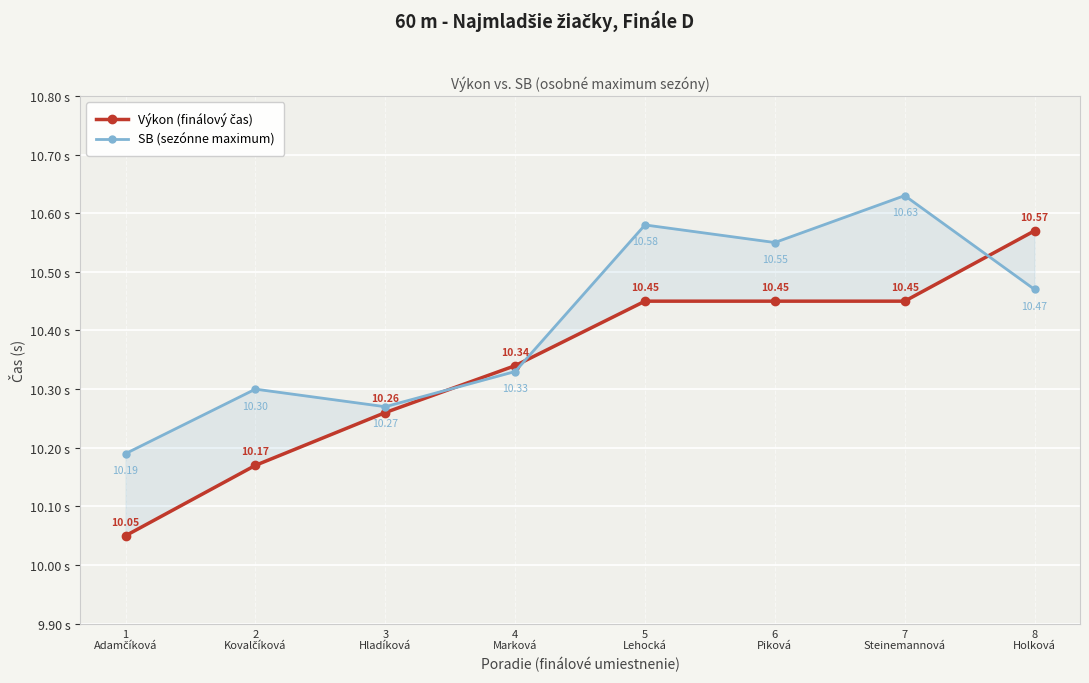

Reading left to right, what are all the values shown in this chart?

Výkon (finálový čas): 1
Adamčíková=10.1	2
Kovalčíková=10.2	3
Hladíková=10.3	4
Marková=10.3	5
Lehocká=10.4	6
Piková=10.4	7
Steinemannová=10.4	8
Holková=10.6
SB (sezónne maximum): 1
Adamčíková=10.2	2
Kovalčíková=10.3	3
Hladíková=10.3	4
Marková=10.3	5
Lehocká=10.6	6
Piková=10.6	7
Steinemannová=10.6	8
Holková=10.5